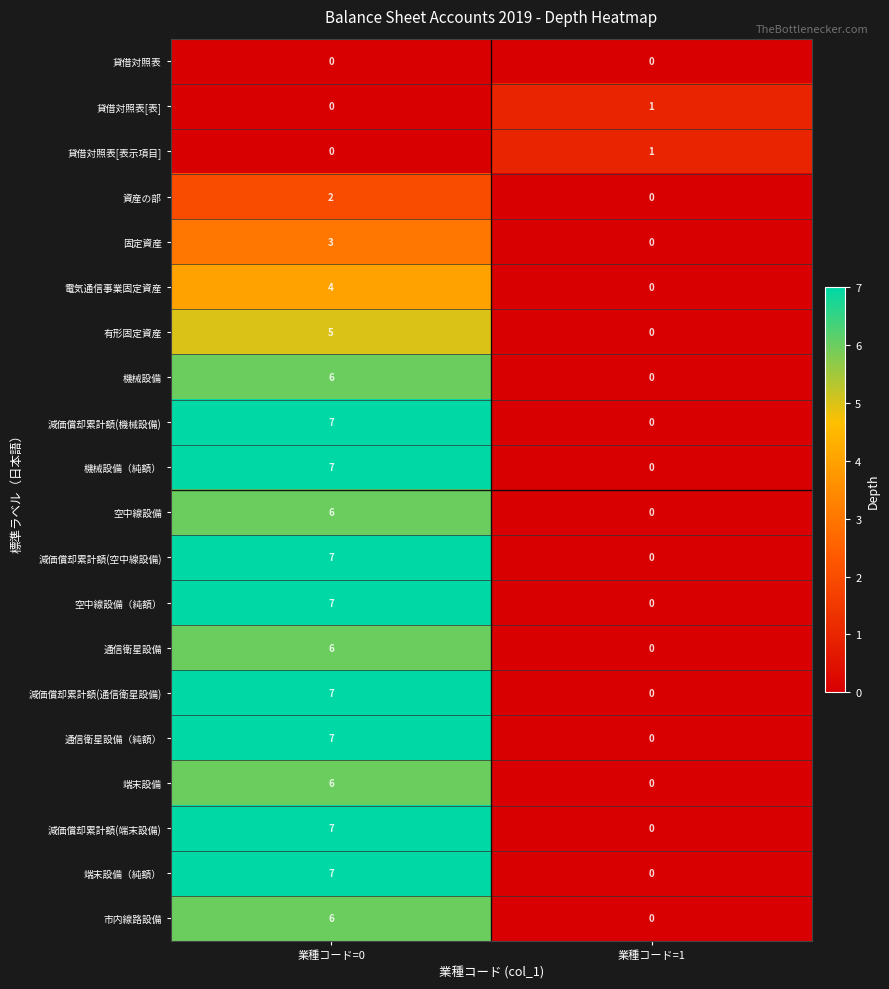

Is it true that 減価償却累計額(通信衛星設備) equals 12 at 業種コード=0?

False